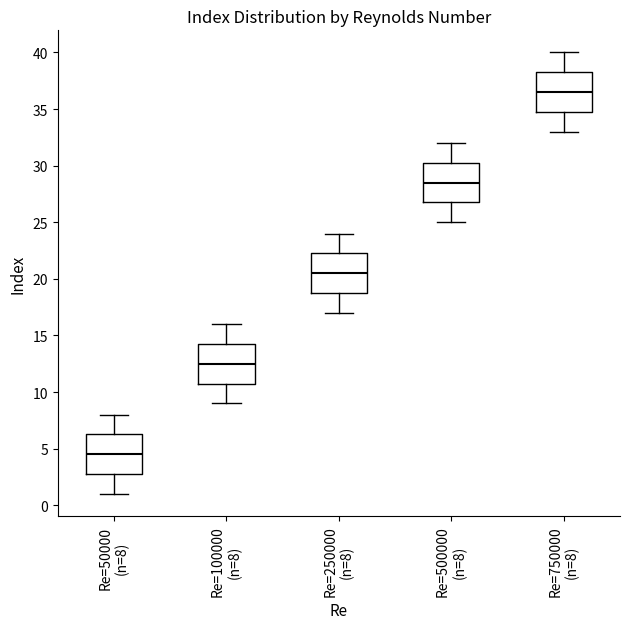

Reading left to right, read every box against the y-axis: the position of its median line, the range the box covers, and the ends of its whiskers. The values are not printed on the chart, so give them approximately, as read against the axis.

Re=50000 (n=8): median 4.5, box 3.0 to 6.5, whiskers 1.0 to 8.0
Re=100000 (n=8): median 12.5, box 11.0 to 14.5, whiskers 9.0 to 16.0
Re=250000 (n=8): median 20.5, box 19.0 to 22.5, whiskers 17.0 to 24.0
Re=500000 (n=8): median 28.5, box 27.0 to 30.5, whiskers 25.0 to 32.0
Re=750000 (n=8): median 36.5, box 35.0 to 38.5, whiskers 33.0 to 40.0